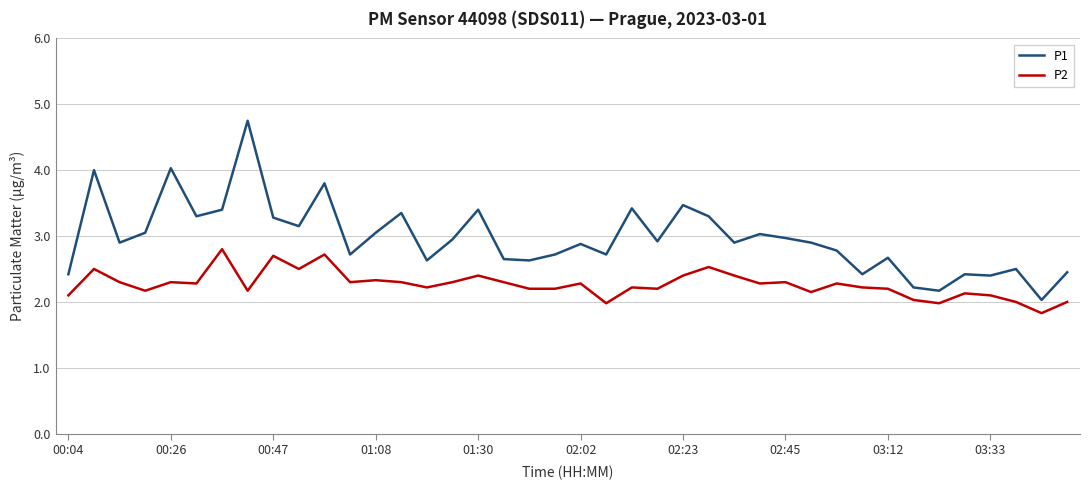

How many categories are shown in the chart?

40